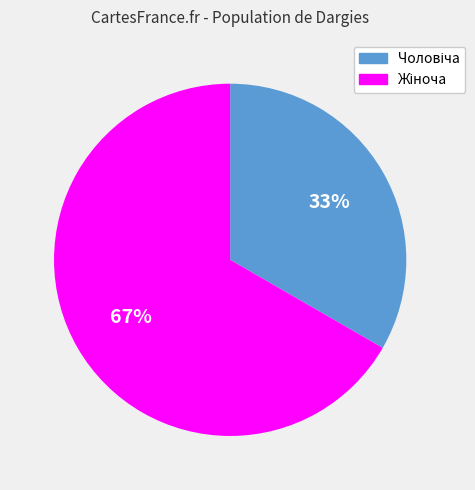

Does any single category account for the majority?

Yes